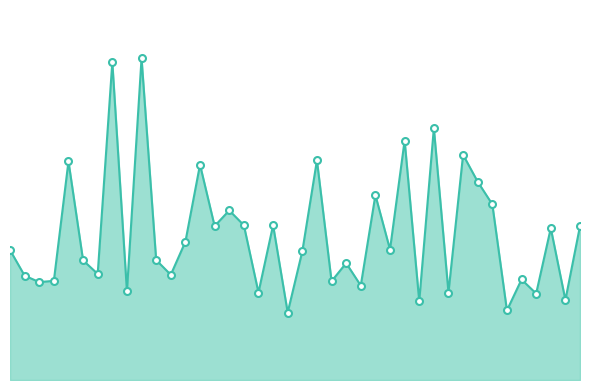

Is this an area chart (filled region under the line)?

Yes